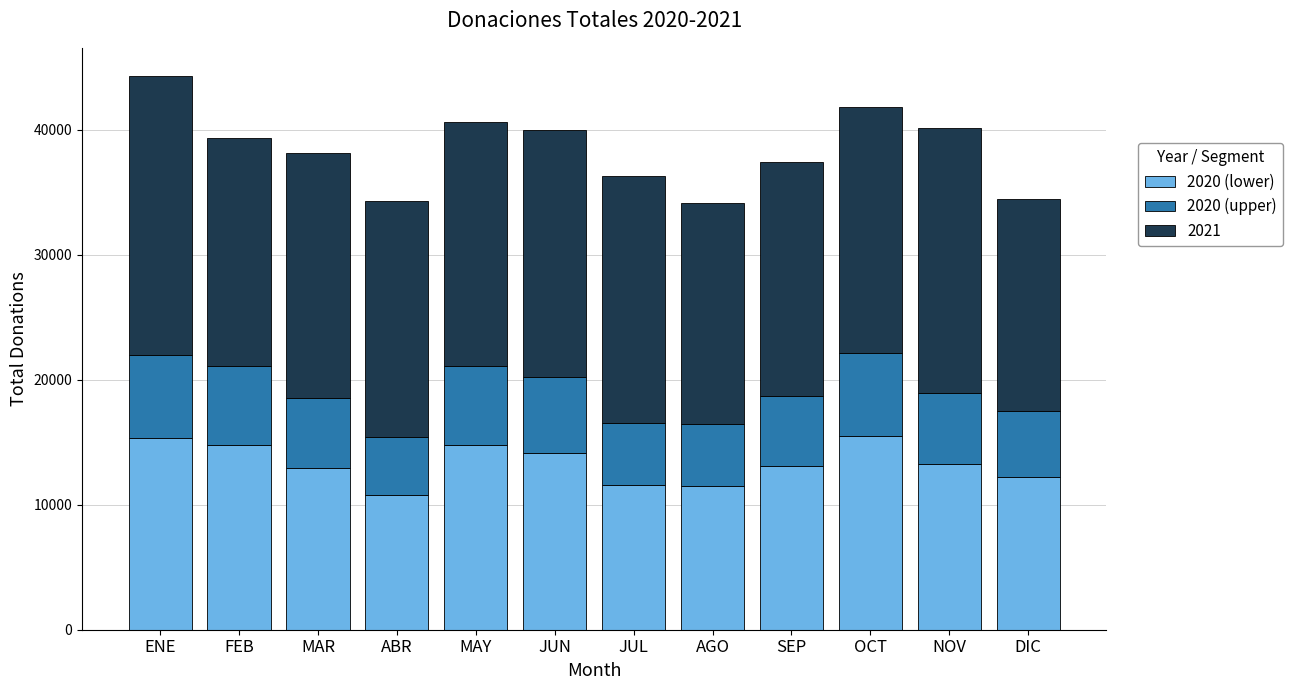

What are all the series names shown in the legend?

2020 (lower), 2020 (upper), 2021